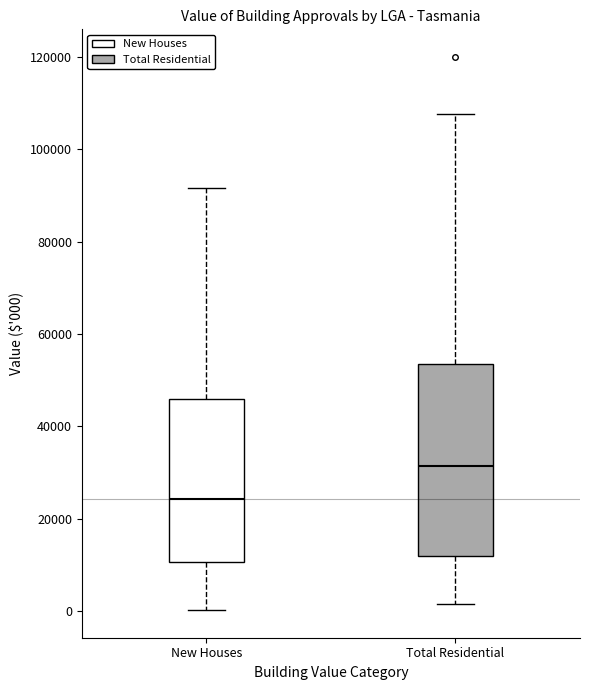

Comparing the boxes themselves (not the whiskers), which one is the tallest?

Total Residential